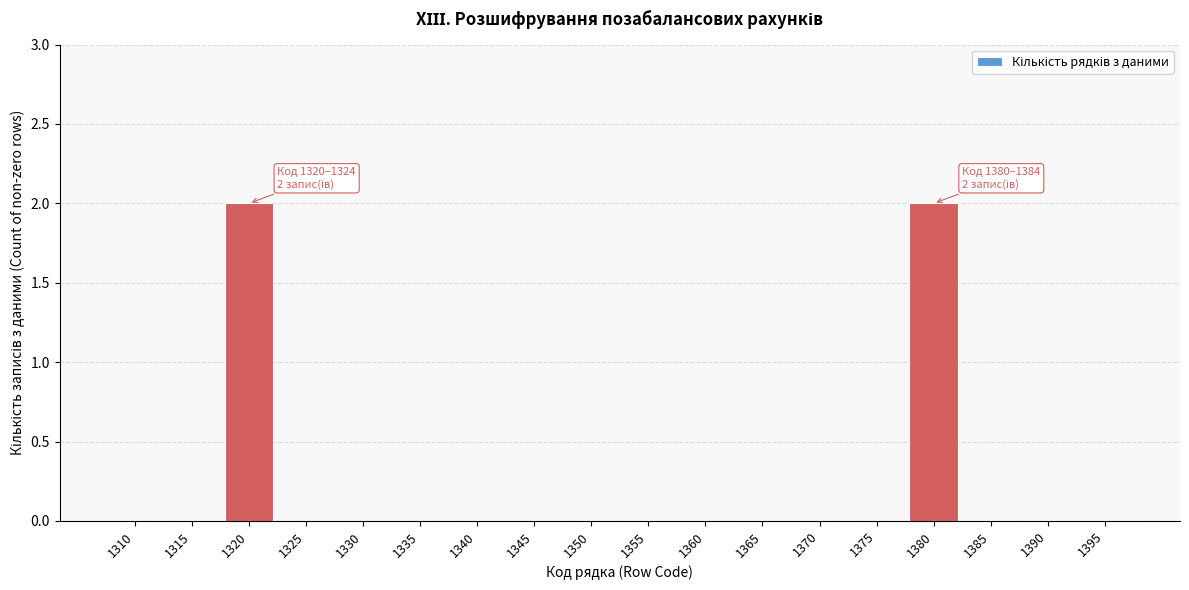

Reading right to left, what are all the values shown in this chart?

1395=0	1390=0	1385=0	1380=2	1375=0	1370=0	1365=0	1360=0	1355=0	1350=0	1345=0	1340=0	1335=0	1330=0	1325=0	1320=2	1315=0	1310=0